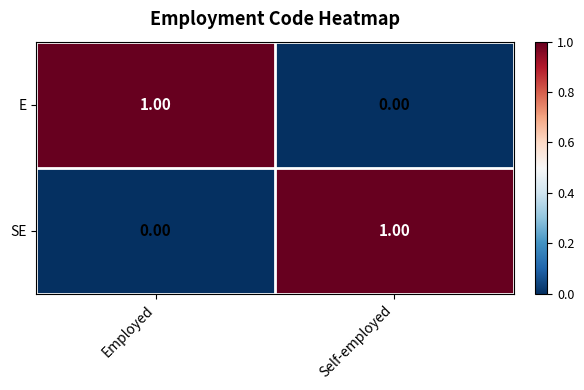

Count the number of categories in the chart.

2